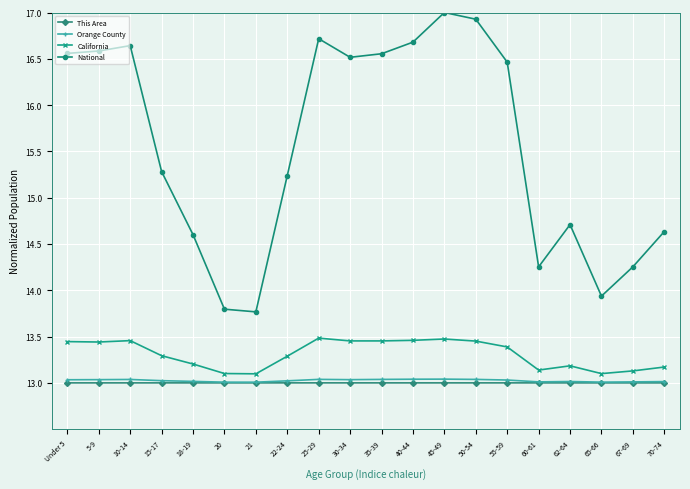

How many data points does each series have?

20